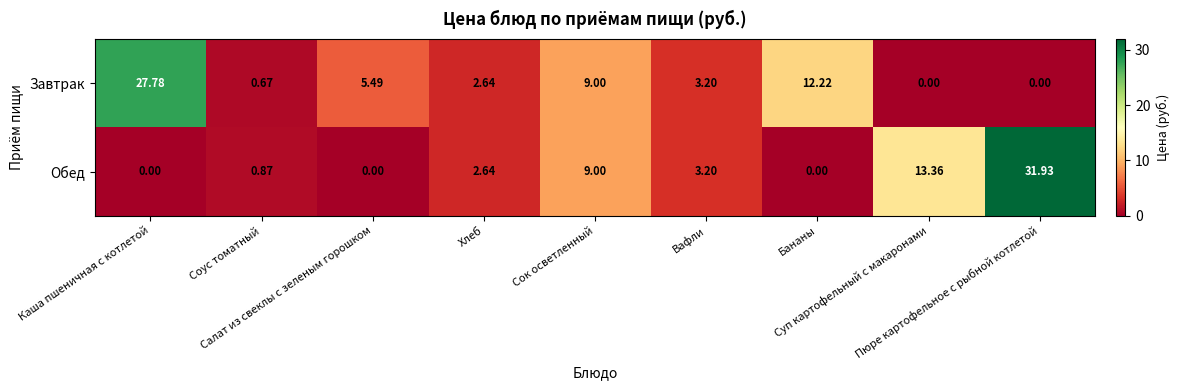

How many distinct data groups are displayed?

2